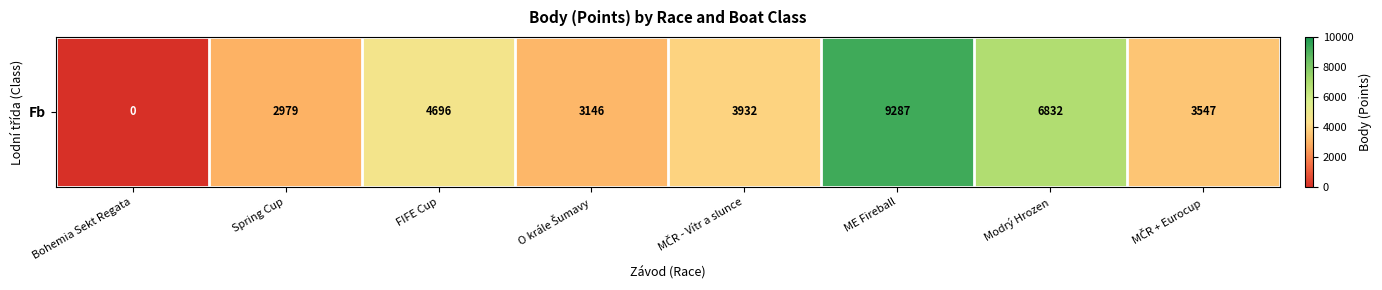

What is the difference between the maximum and minimum values?

9287